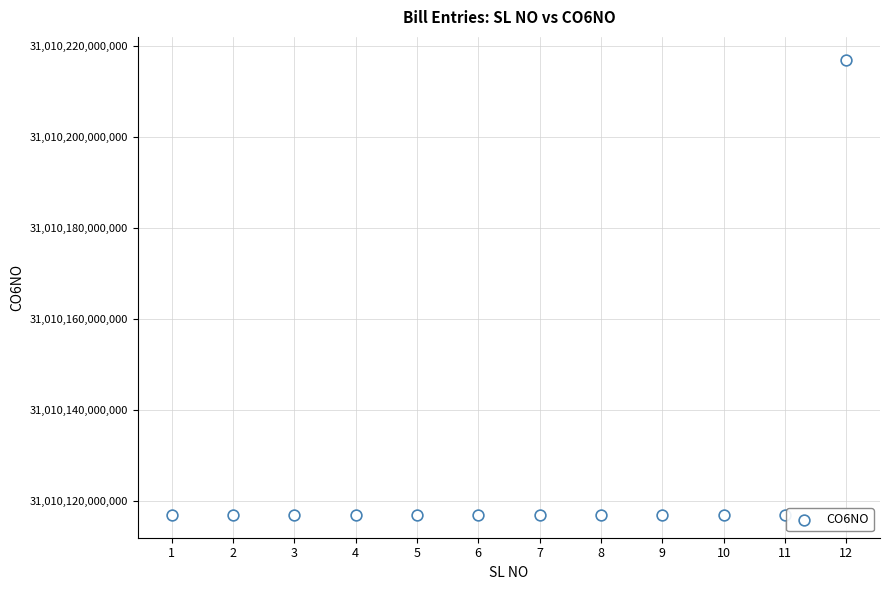

What is the average X value?

6